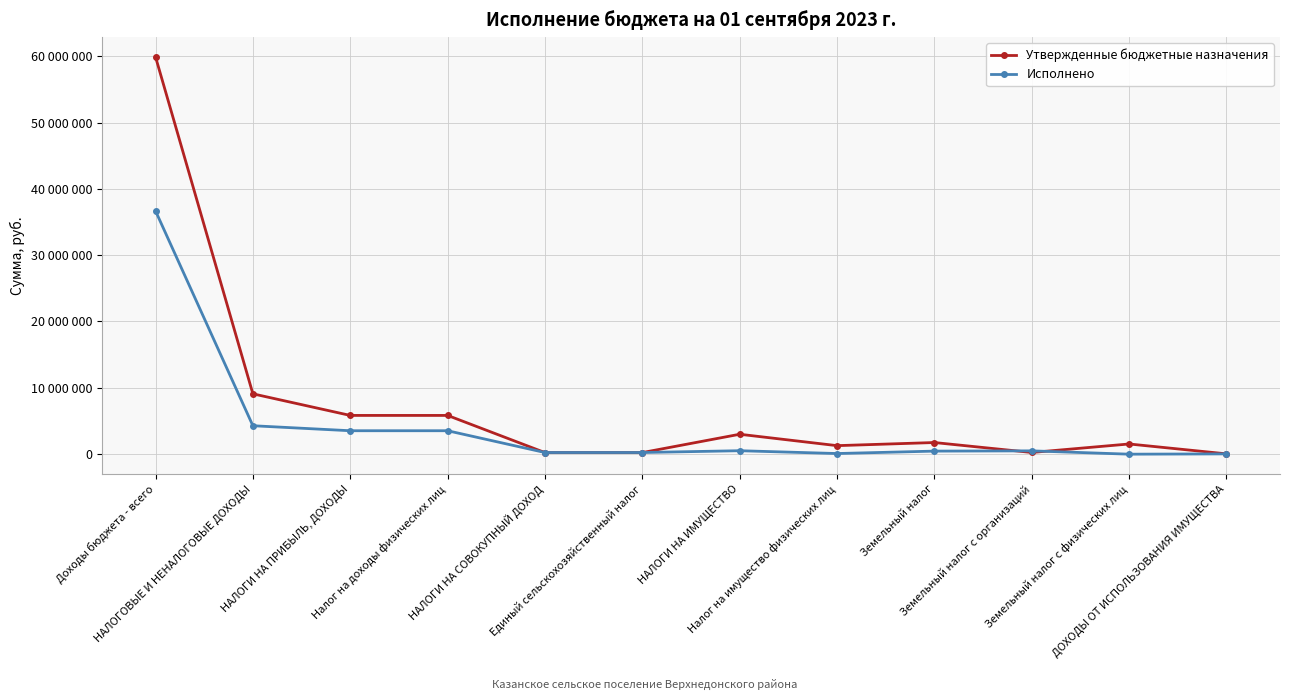

Does the chart have visible grid lines?

Yes